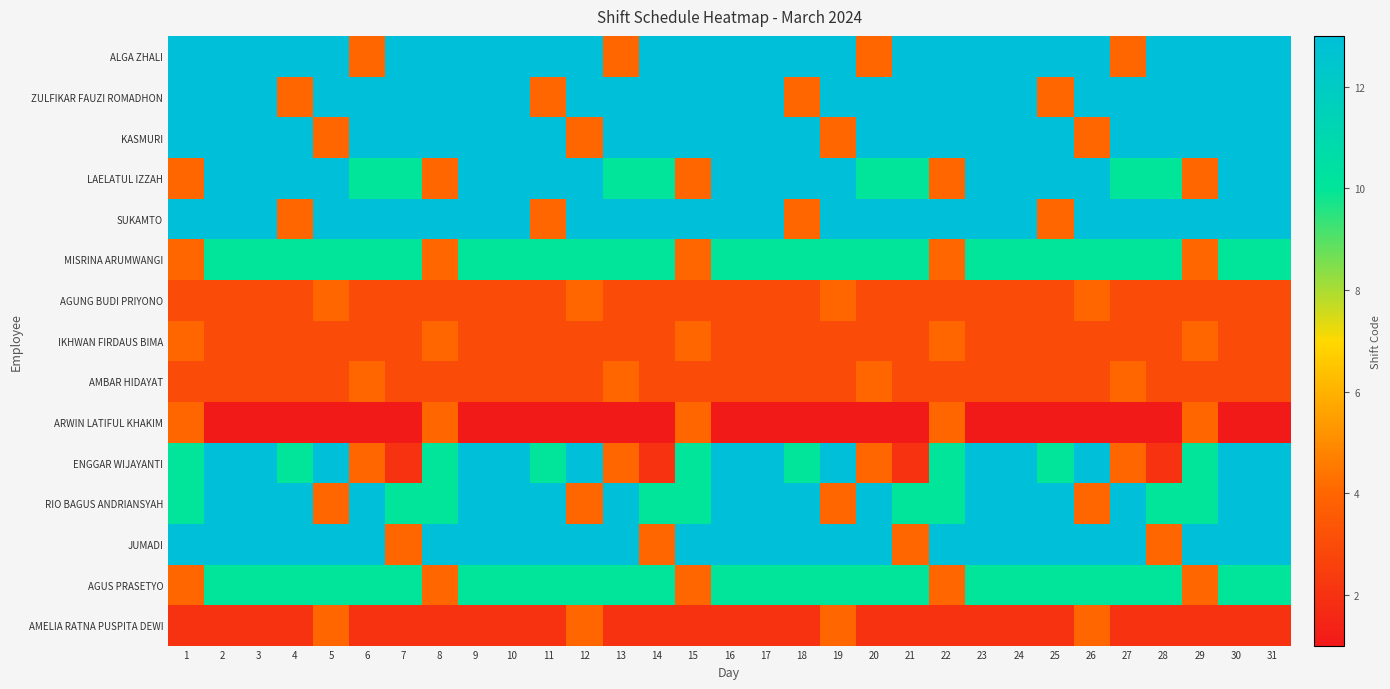

Which has a higher value, 12 or 17?

12